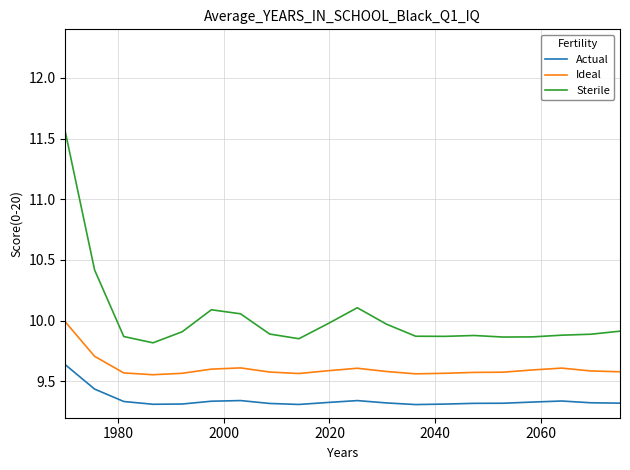

What is the difference between the maximum and minimum values in the Sterile series?

1.7